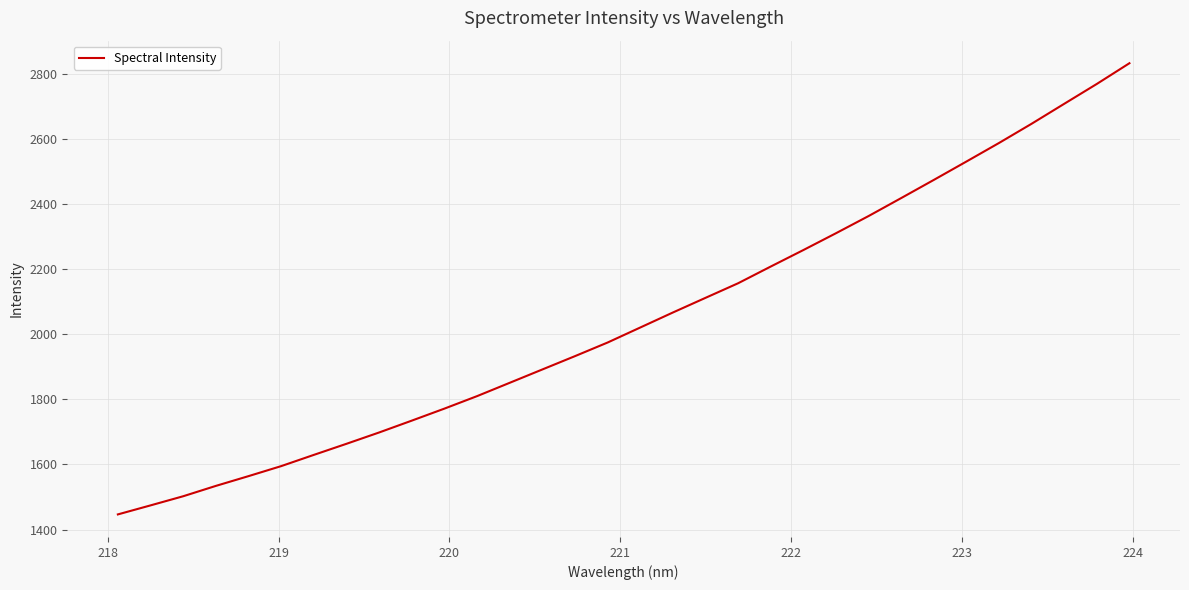

What is the difference between the maximum and minimum values?

1387.7